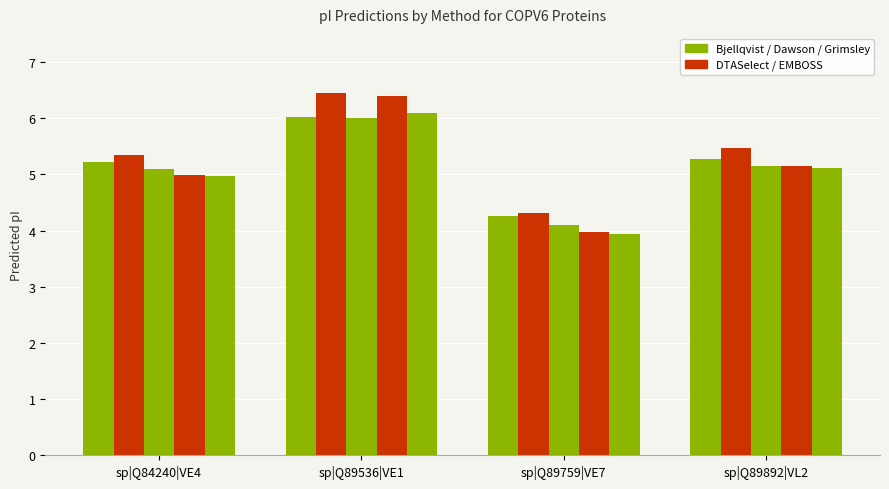

Count the number of data series in this chart.

5